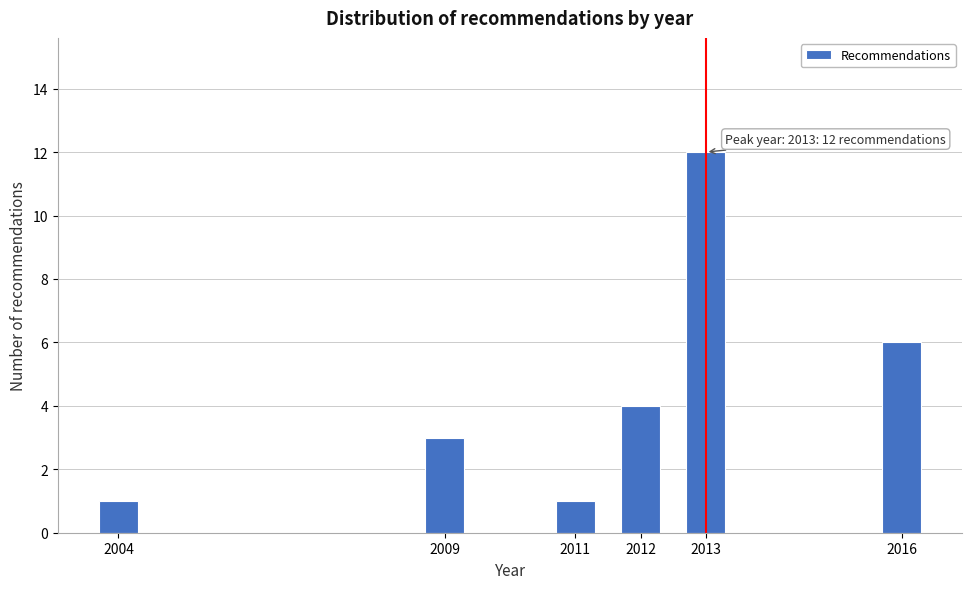

Reading left to right, what are all the values shown in this chart?

2004=1	2009=3	2011=1	2012=4	2013=12	2016=6